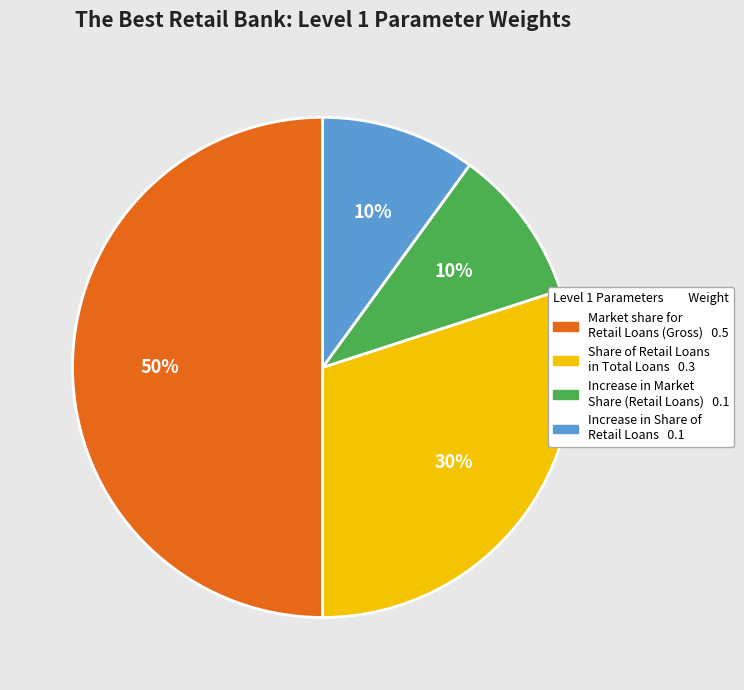

To the nearest percent, what is the difference between the largest and smallest slice percentages?

40%